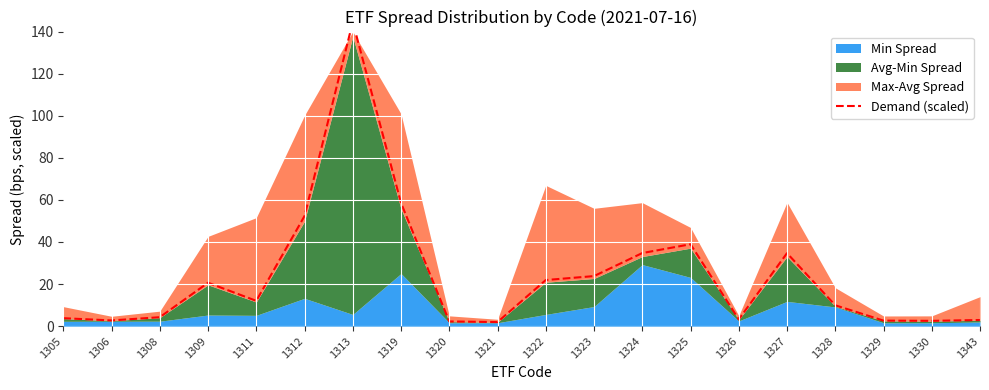

What is the maximum value shown in the chart?

144.6